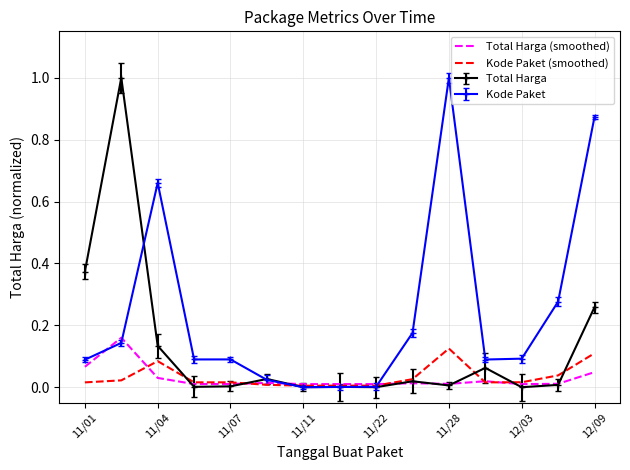

Which series has the largest total across all categories?

Kode Paket